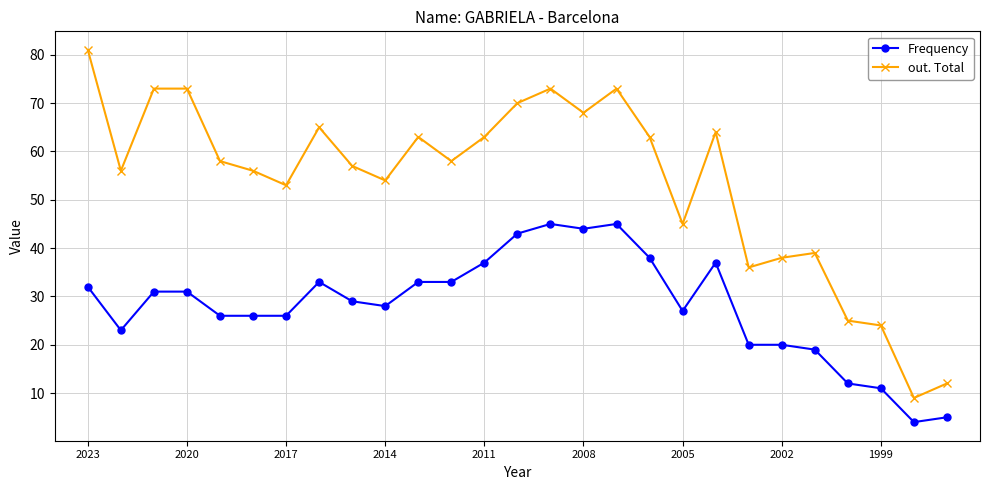

True or false: out. Total has more than 1 points higher than both neighbors.

True